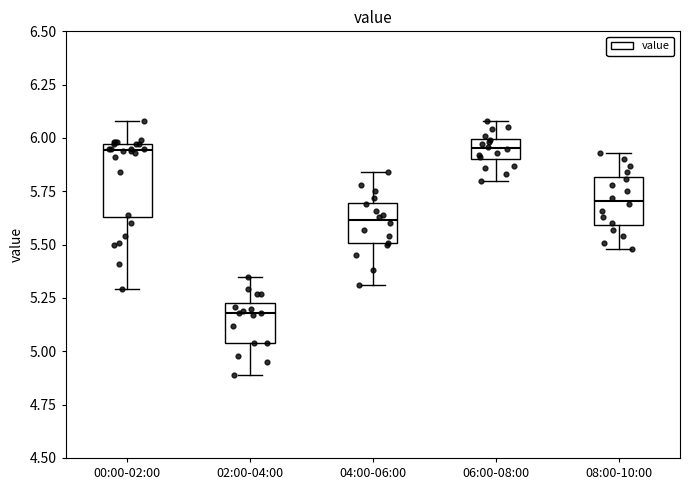

Comparing the boxes themselves (not the whiskers), which one is the tallest?

00:00-02:00